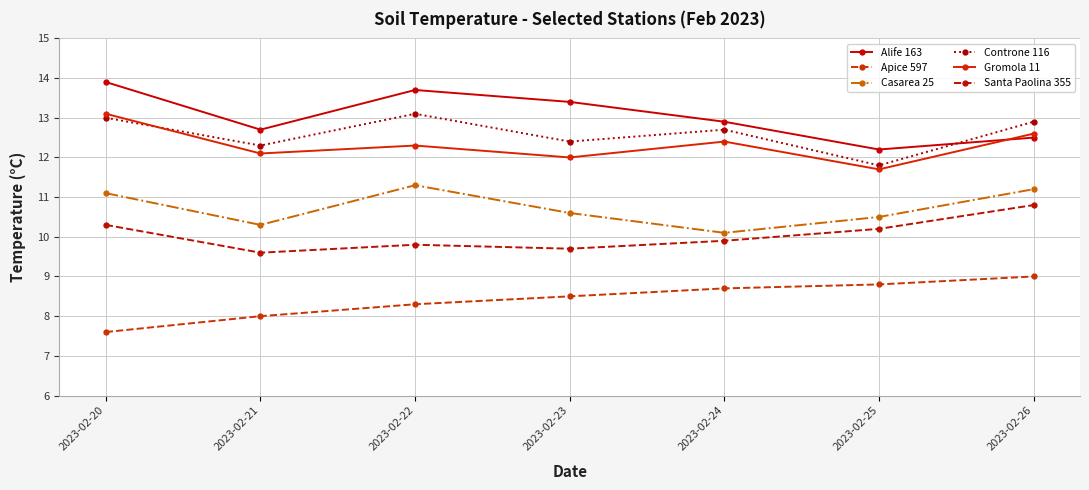

How many series are shown in this chart?

6